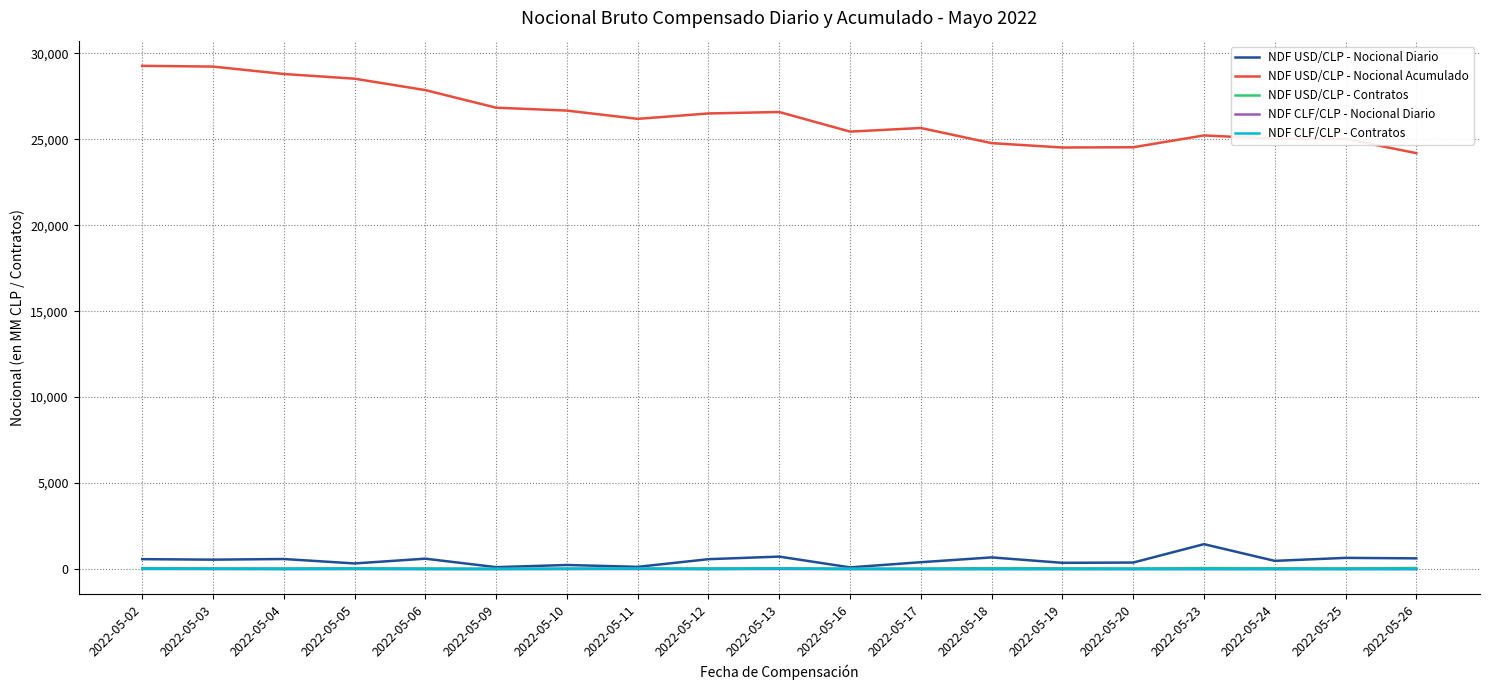

In NDF USD/CLP - Nocional Diario, how many points are lower than both neighbors (excluding endpoints)?

7